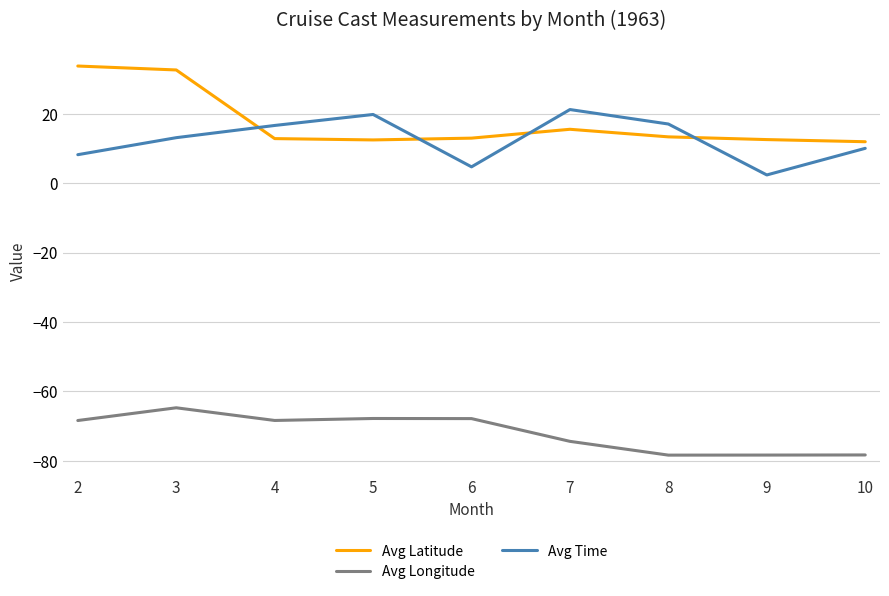

Rank the series at 5 from highest to lowest value.

Avg Time, Avg Latitude, Avg Longitude